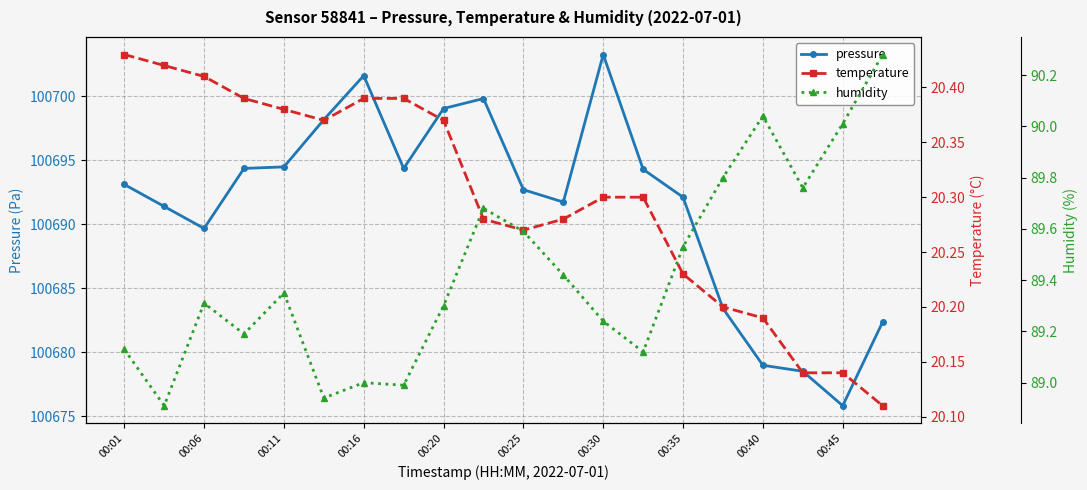

The temperature series shows 8.6 at 11. True or false?

False